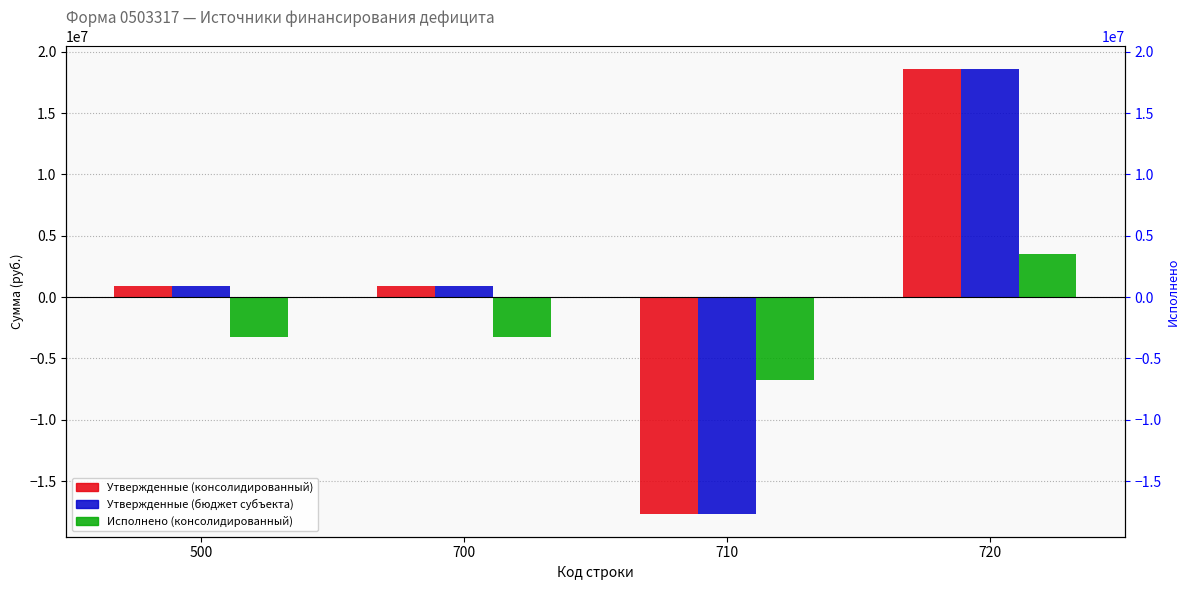

Is the value of Утвержденные (бюджет субъекта) at 500 greater than the value of Исполнено (консолидированный) at 500?

Yes